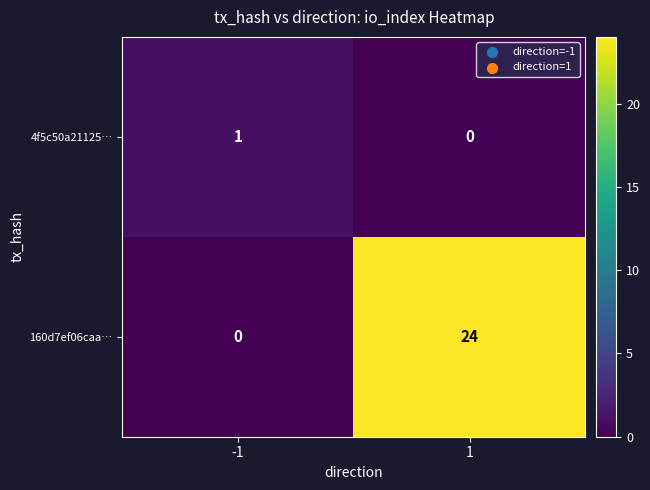

What is the maximum value shown in the chart?

24